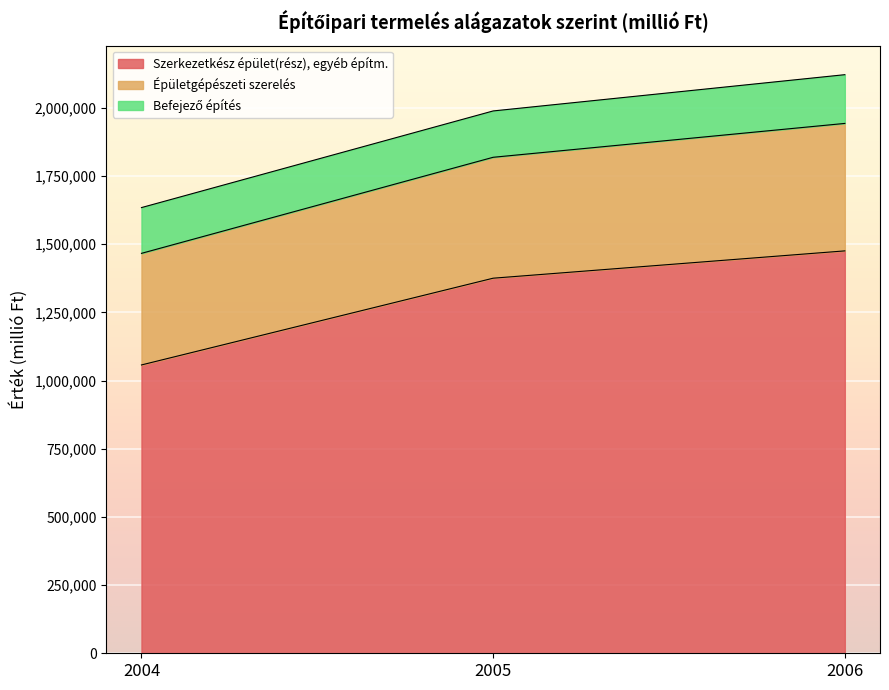

How many lines are shown in the chart?

3